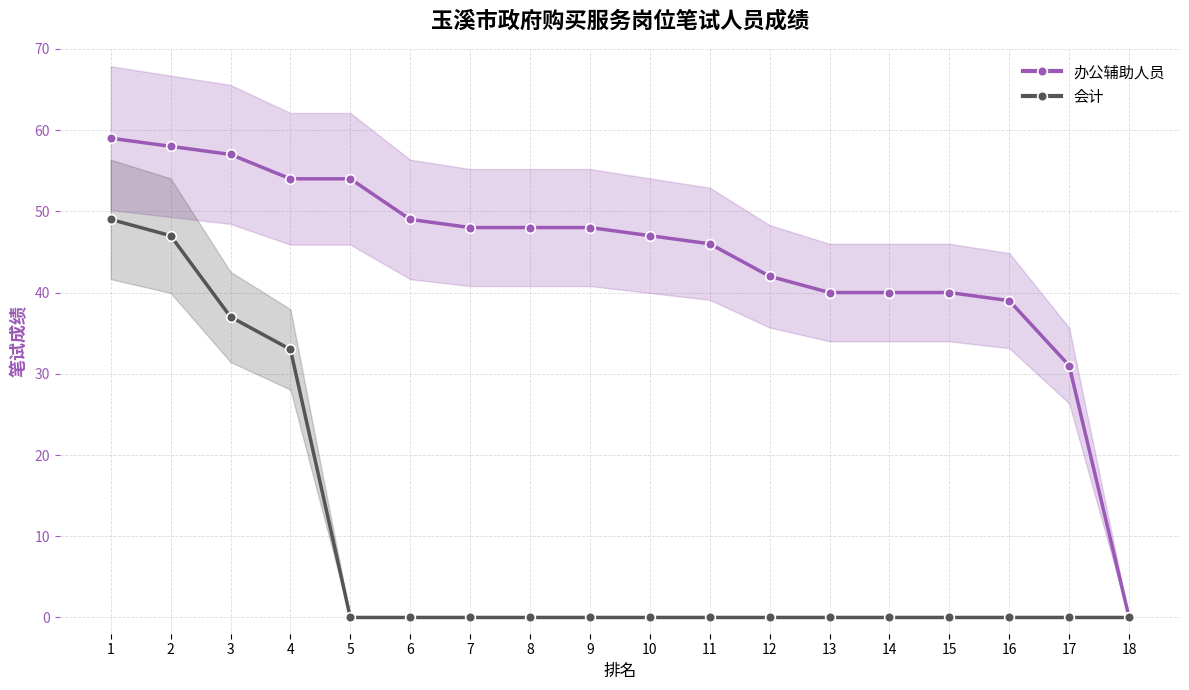

How many lines are shown in the chart?

2